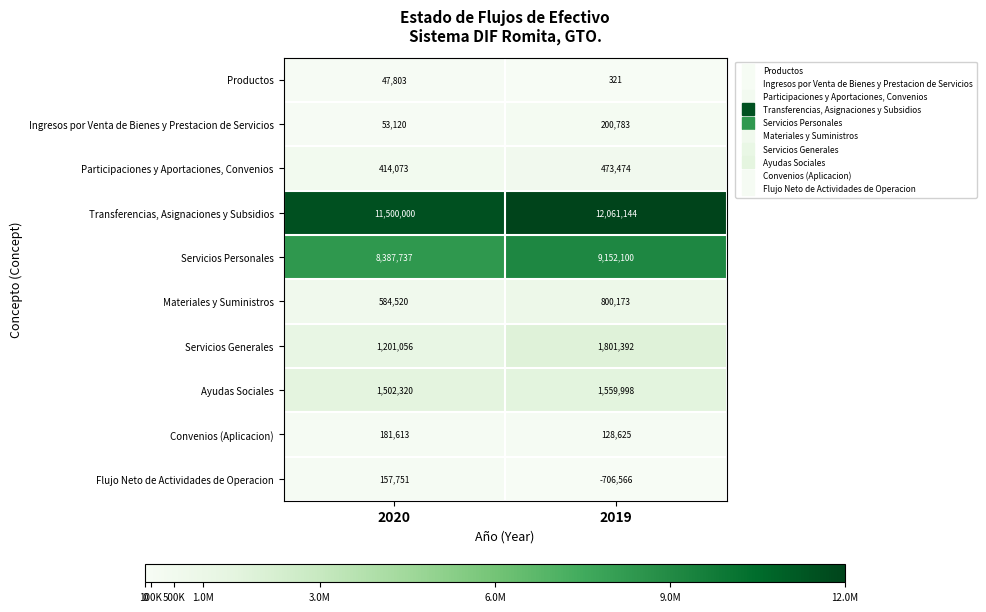

What is the sum of the Transferencias, Asignaciones y Subsidios values at 2020 and 2019?

23561144